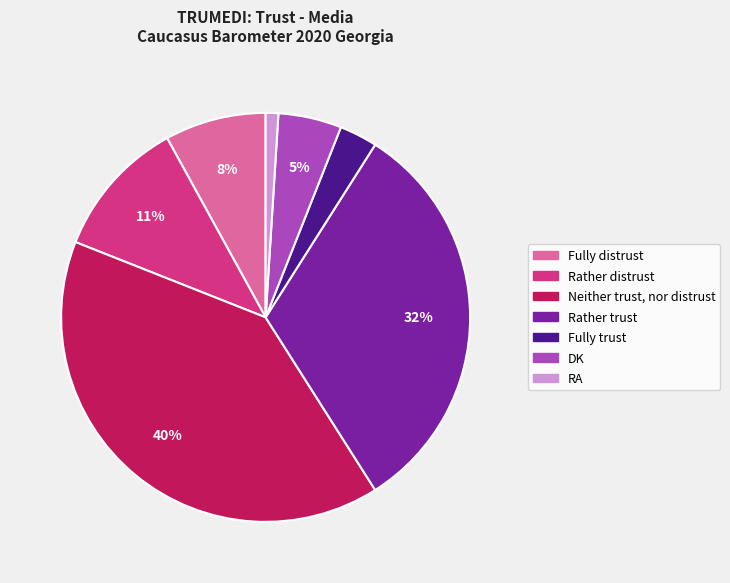

The DK slice represents 5% of the pie. True or false?

True